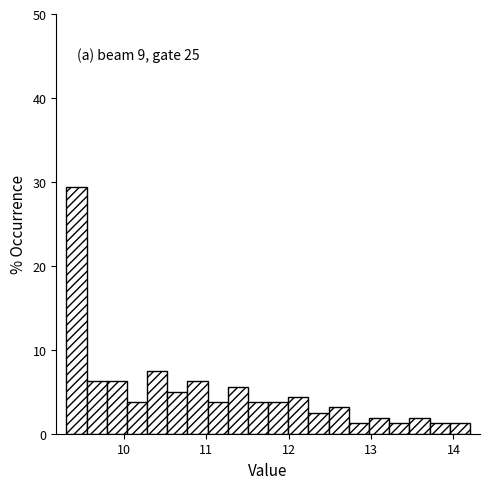

Read against the x-axis, roughly where is the centre of the tallest bar?

9.4